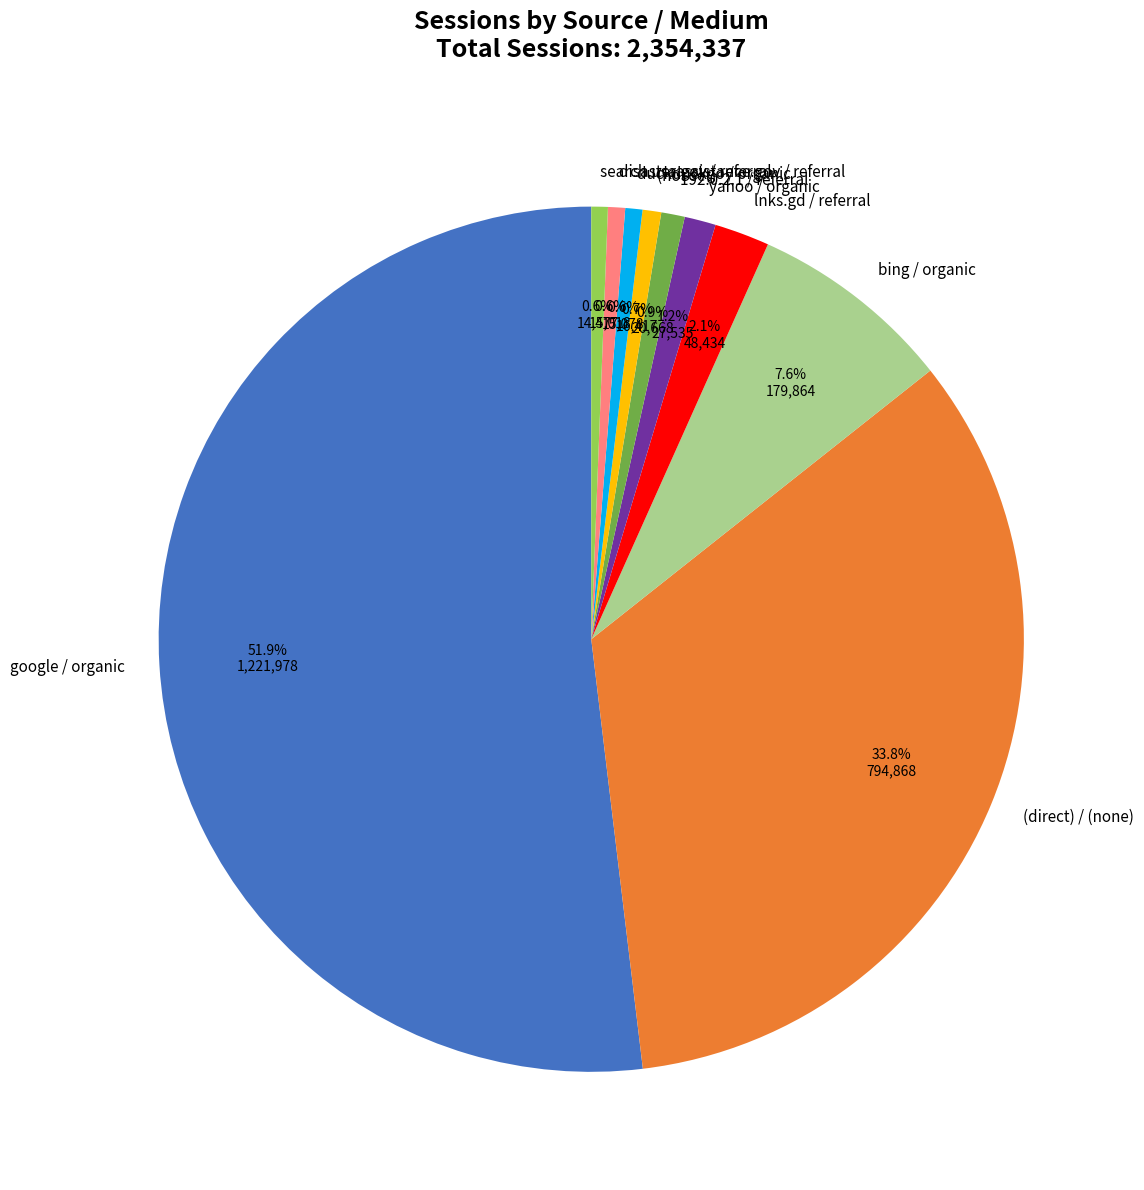

Which category accounts for the majority?

google / organic